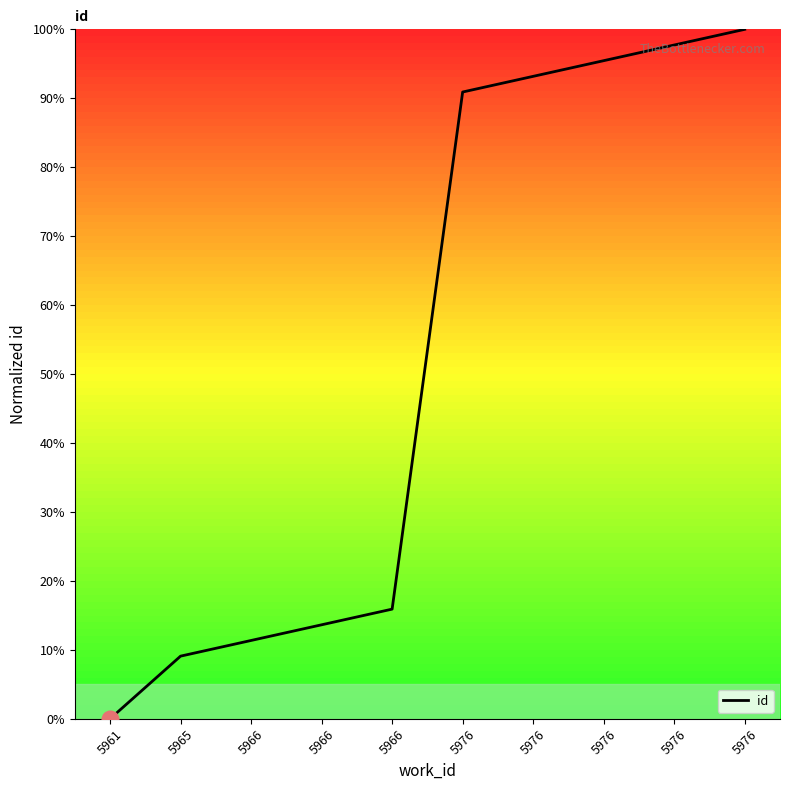

Rank the categories by value from highest to lowest.

5976, 5976, 5976, 5976, 5976, 5966, 5966, 5966, 5965, 5961